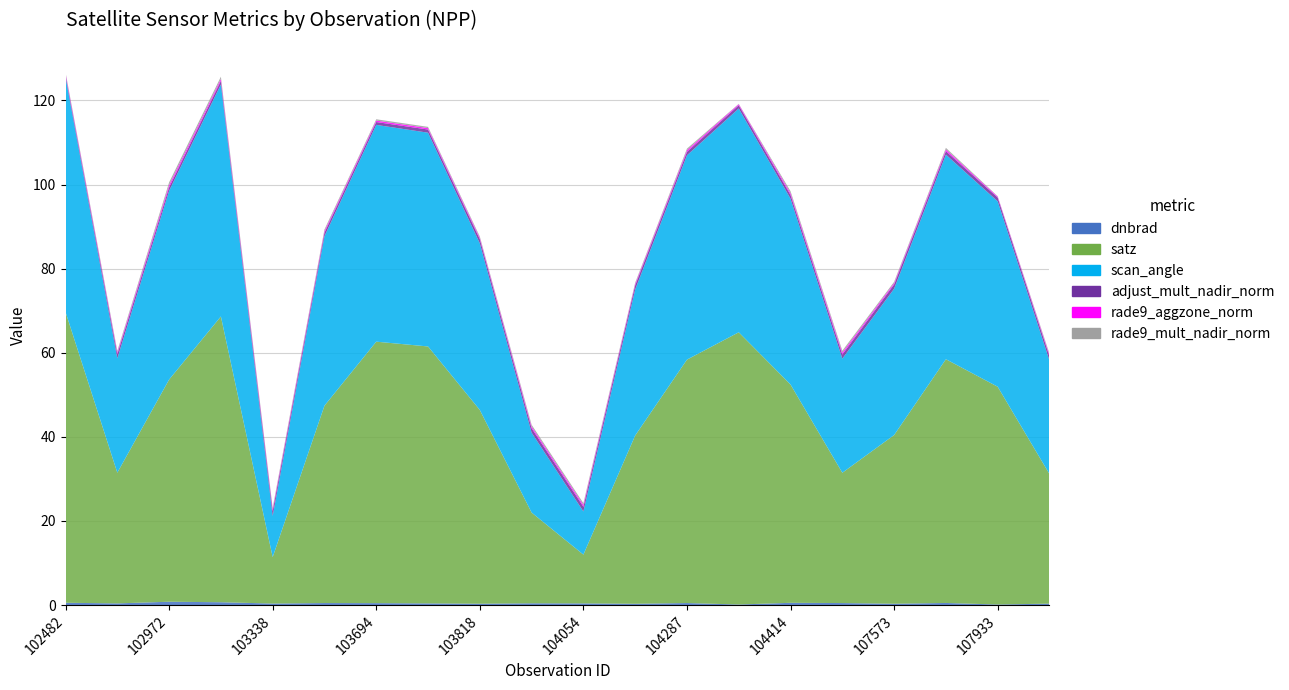

Reading left to right, what are all the values shown in this chart?

dnbrad: 0.5	0.4	0.8	0.7	0.4	0.5	0.5	0.4	0.3	0.4	0.4	0.3	0.5	0.1	0.5	0.5	0.3	0.5	0.1	0.3
satz: 69.2	31.1	52.8	68.0	11.0	46.9	62.2	61.1	46.1	21.6	11.6	40.0	57.9	64.7	51.9	31.0	40.1	58.0	51.8	30.8
scan_angle: 55.8	27.2	44.9	55.2	9.8	40.3	51.6	50.8	39.6	19.0	10.3	34.7	48.6	53.2	44.2	27.1	34.8	48.7	44.1	27.0
adjust_mult_nadir_norm: 0.5	1.0	0.8	0.8	1.1	0.8	0.7	0.8	1.0	1.0	1.1	1.0	0.8	0.8	0.9	1.0	1.0	0.8	0.9	1.0
rade9_aggzone_norm: 0.3	0.4	0.5	0.5	0.4	0.4	0.3	0.3	0.3	0.4	0.4	0.3	0.4	0.3	0.4	0.4	0.3	0.4	0.2	0.3
rade9_mult_nadir_norm: 0.3	0.4	0.6	0.6	0.4	0.4	0.3	0.3	0.3	0.4	0.4	0.3	0.4	0.1	0.5	0.5	0.3	0.4	0.1	0.3